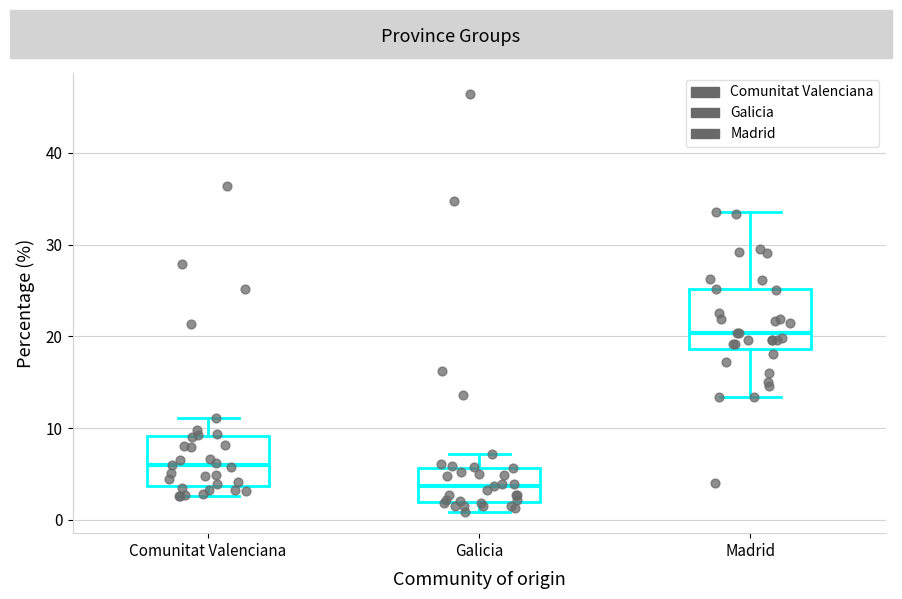

Which box is the tallest, from its lower edge to its upper edge?

Madrid